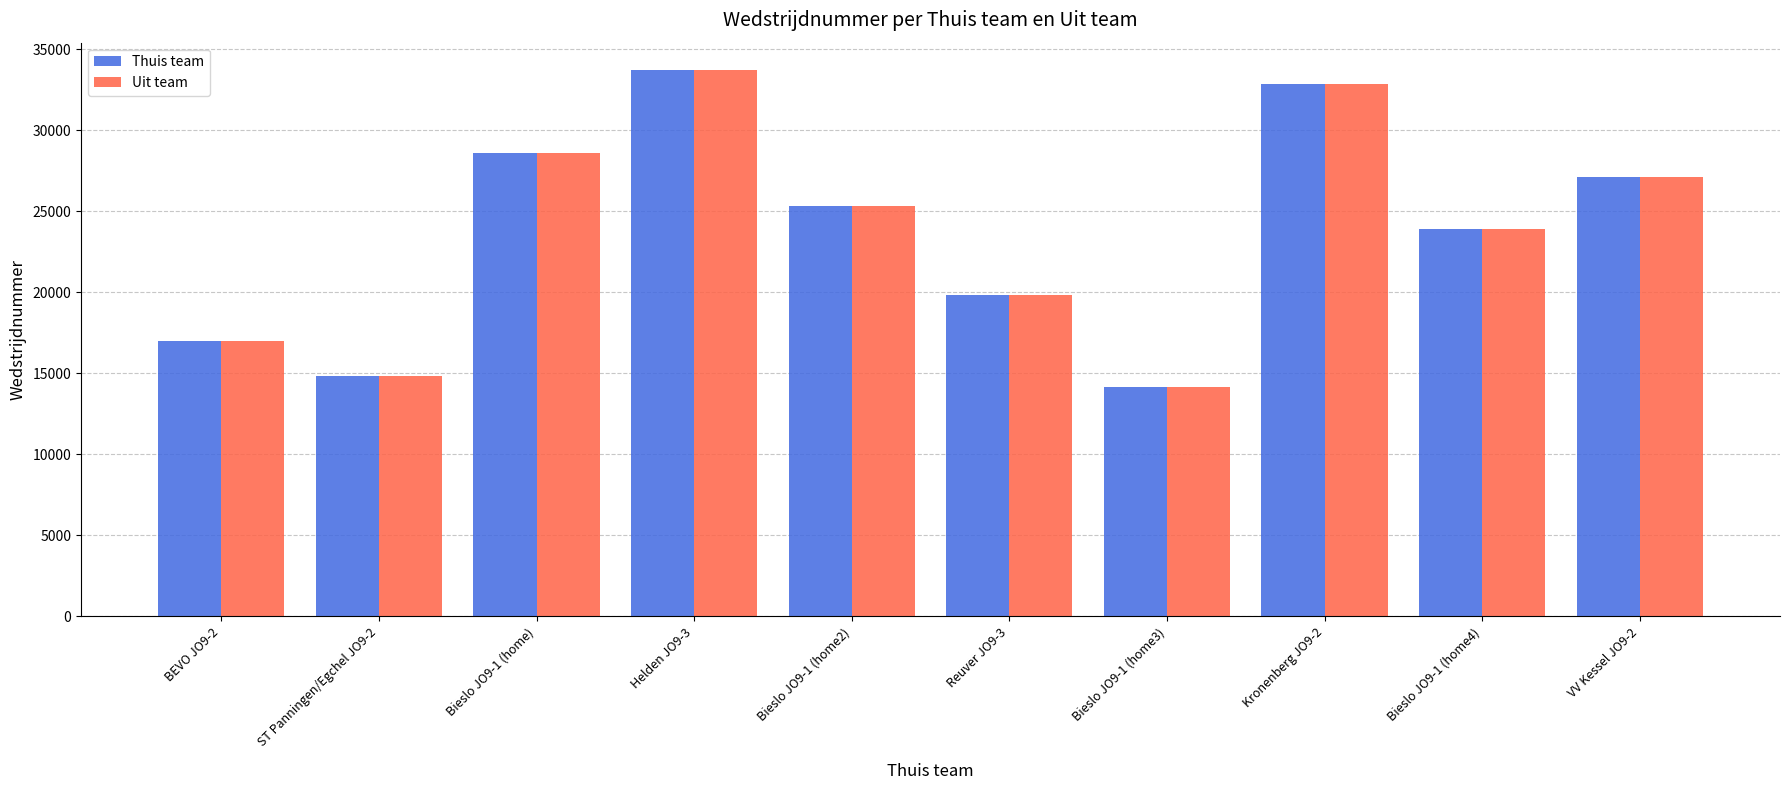

The value of Thuis team at Bieslo JO9-1 (home4) is 34548. True or false?

False